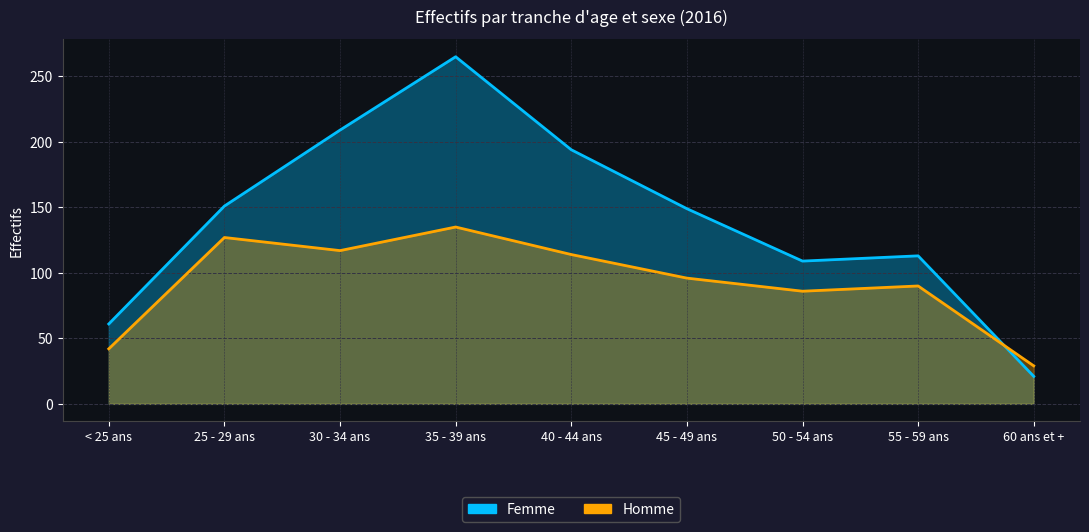

The Homme series shows 69 at < 25 ans. True or false?

False